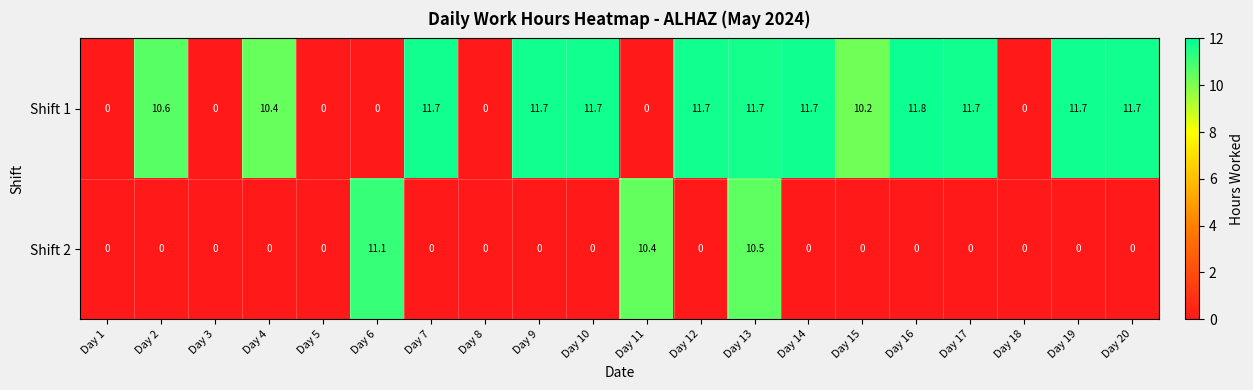

What is the maximum value shown in the chart?

11.8